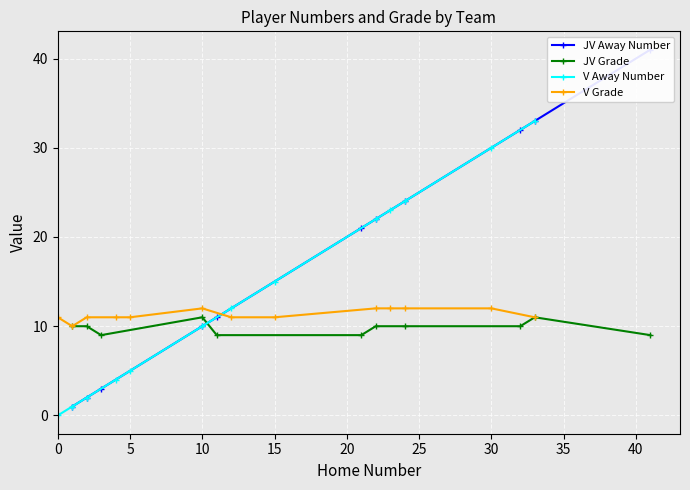

The V Grade series shows 11 at 0. True or false?

True